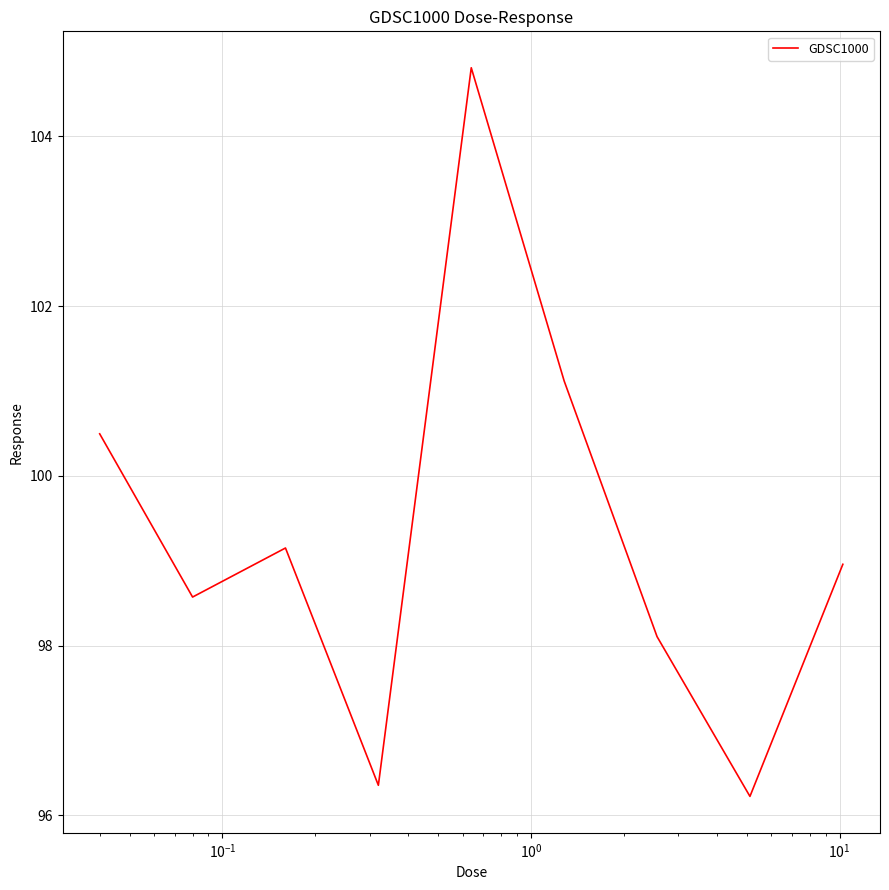

What is the maximum value shown in the chart?

104.8